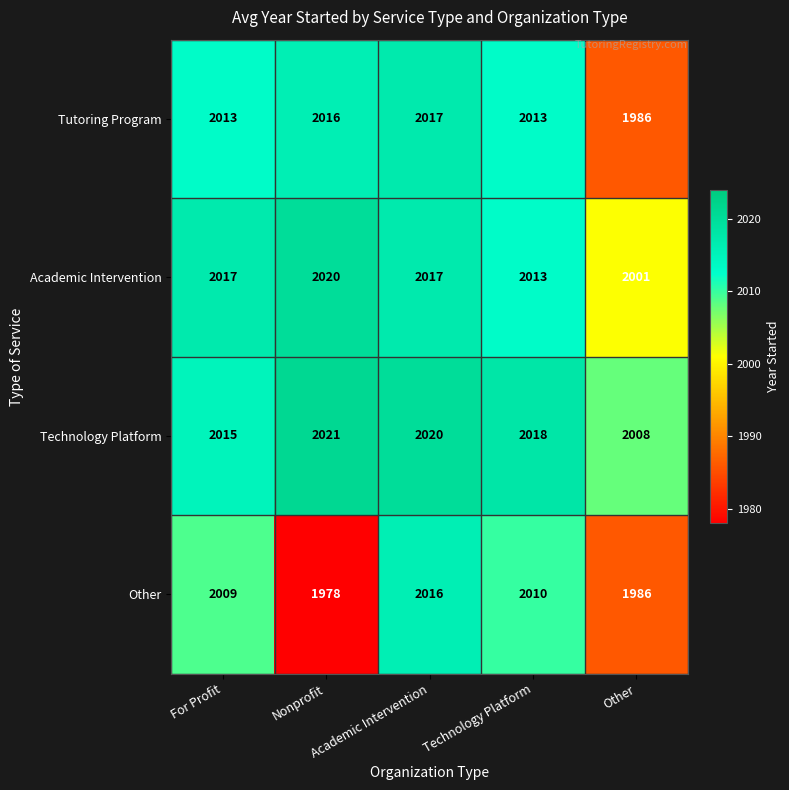

Count the number of data series in this chart.

4